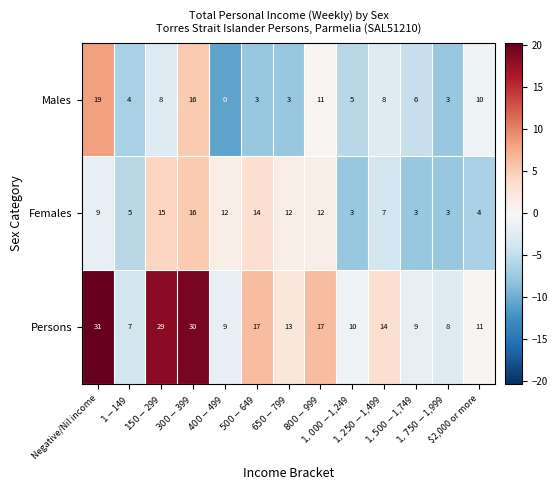

What is the spread (max minus min) of values at $150-$299?

21